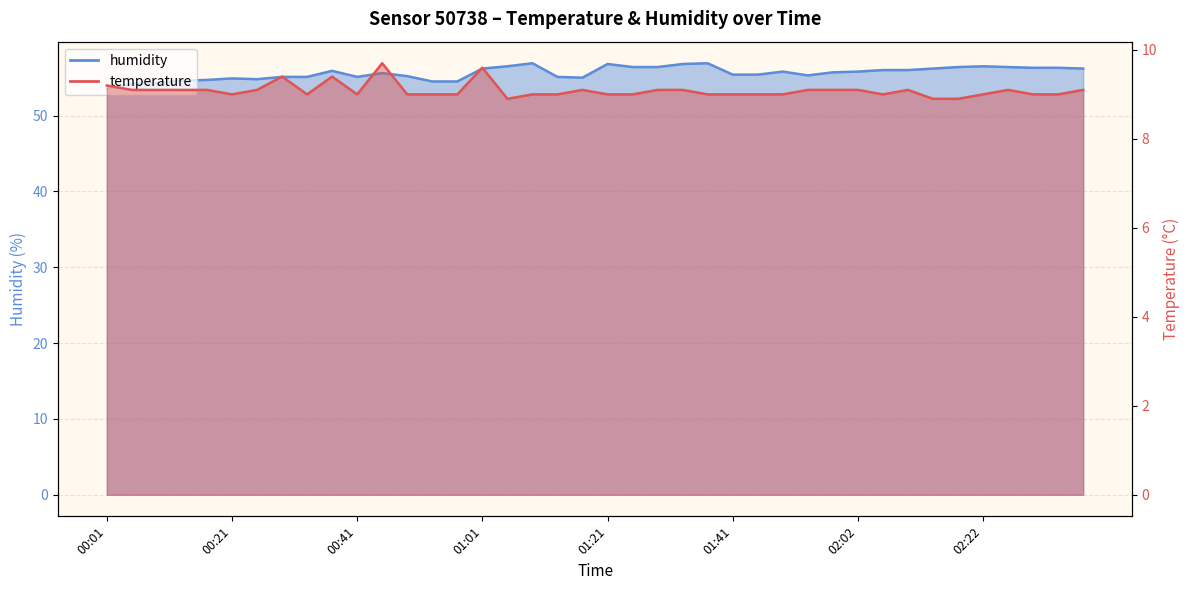

Which label corresponds to the smallest value in the chart?

01:05